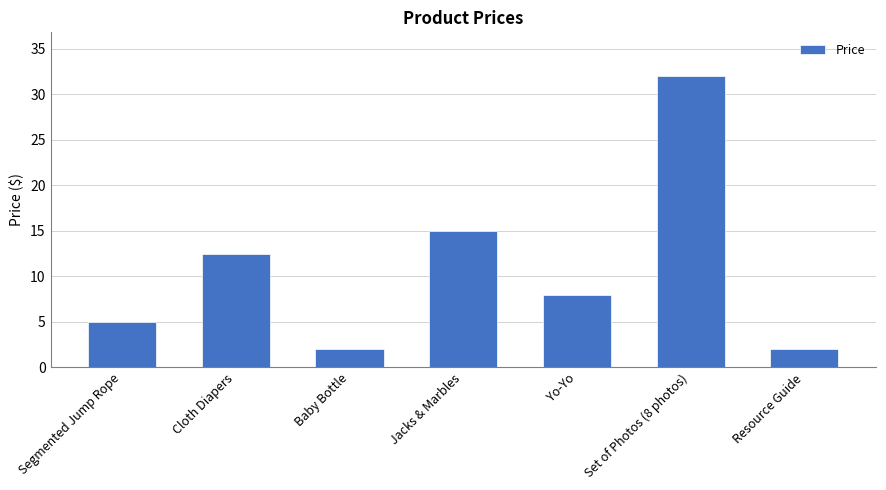

Does the chart contain stacked bars?

No